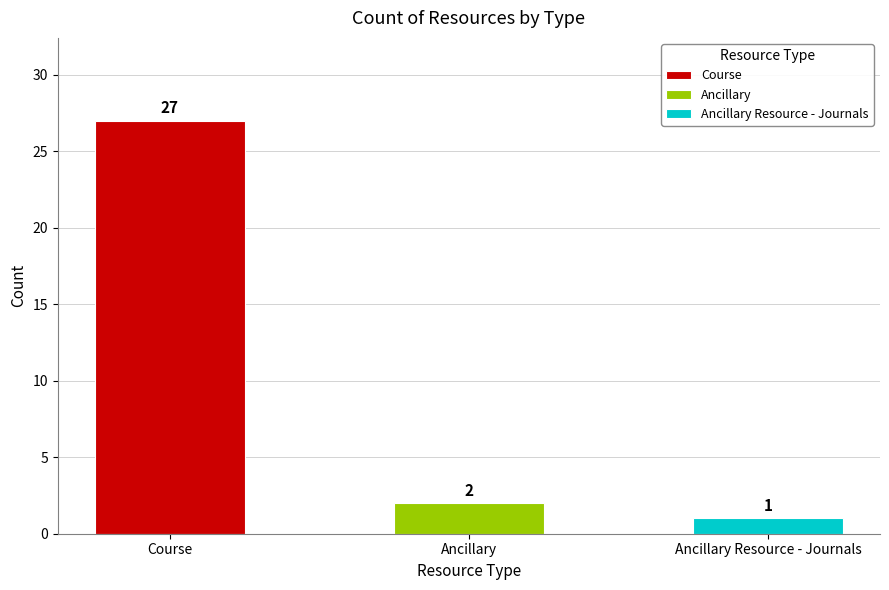

Are the bars horizontal?

No